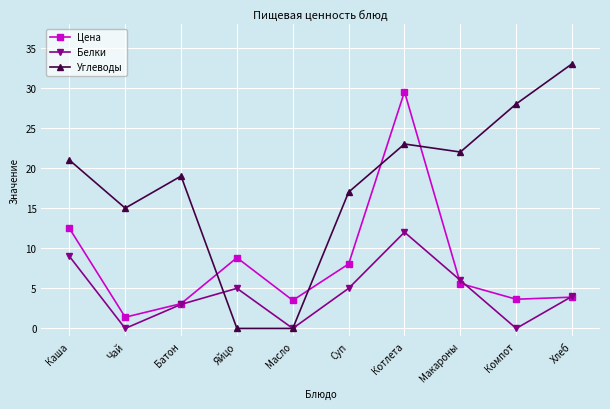

How many lines are shown in the chart?

3